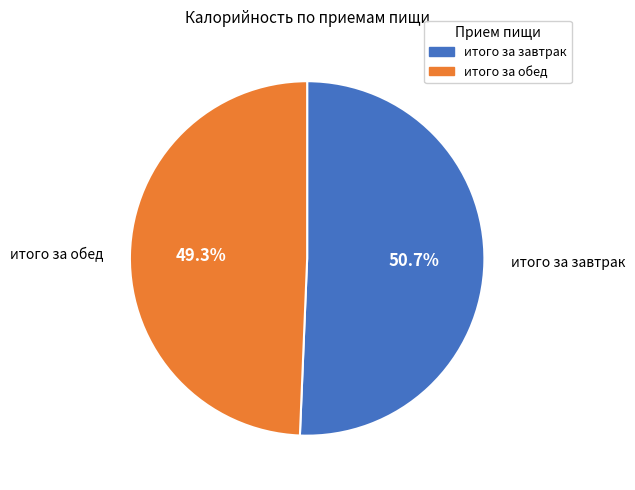

What portion of the pie excludes итого за завтрак?

49.3%